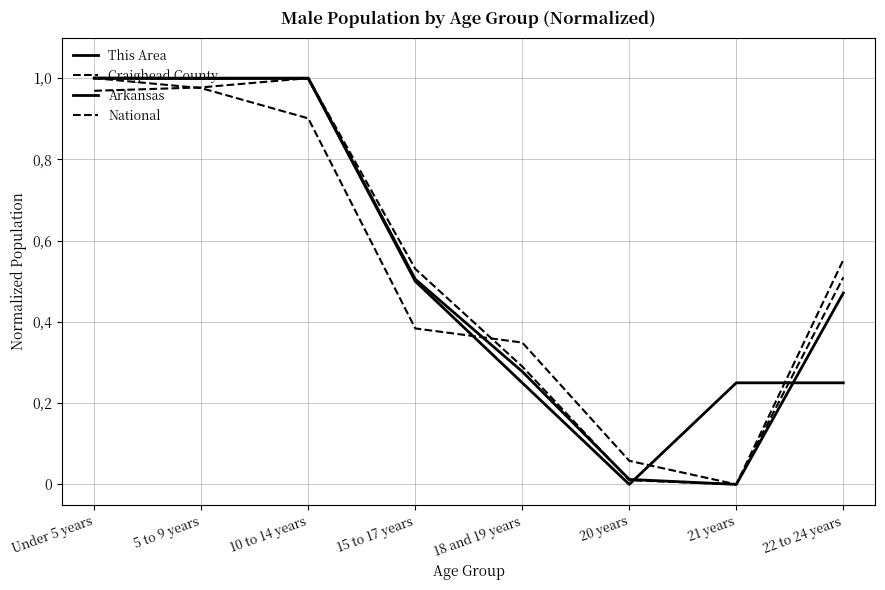

At 21 years, list the series in order from smallest to largest.

Craighead County, Arkansas, National, This Area